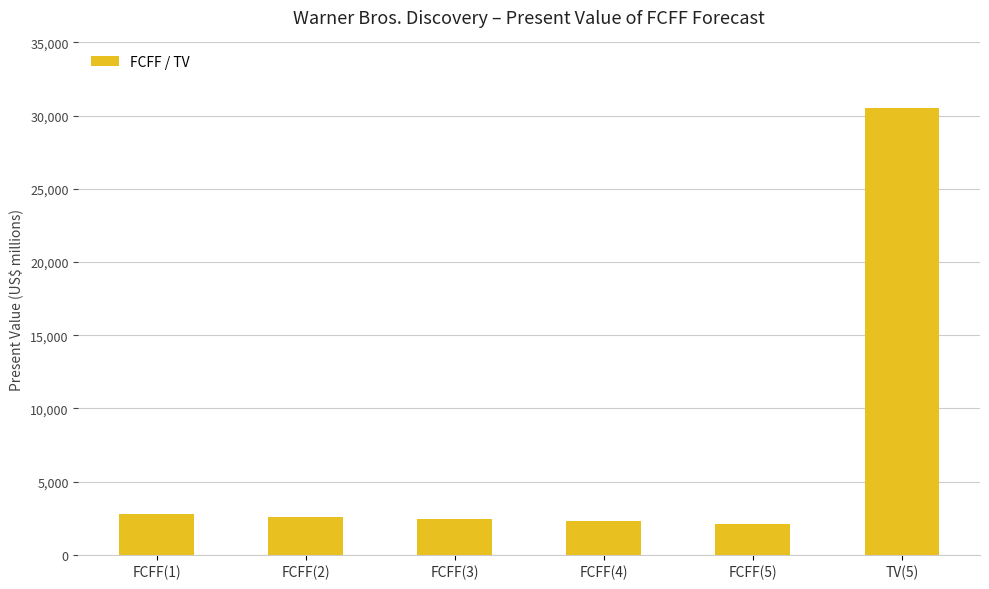

The chart shows a value of 1003 at FCFF(2). True or false?

False